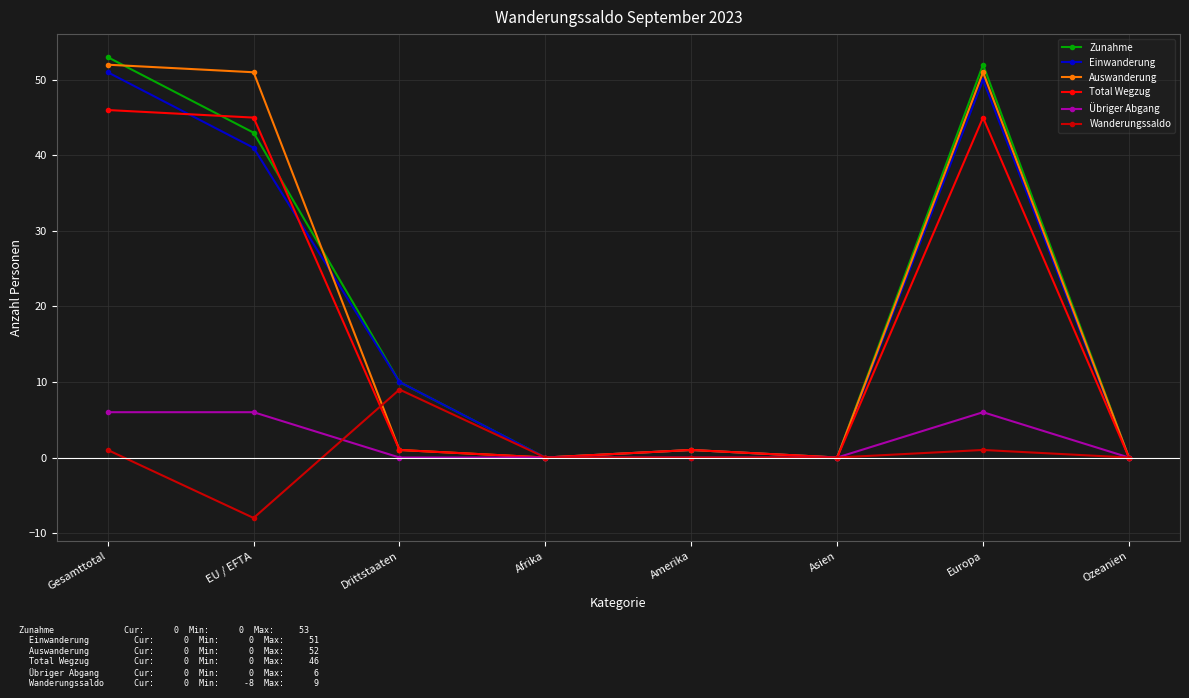

What is the maximum value for Zunahme?

53